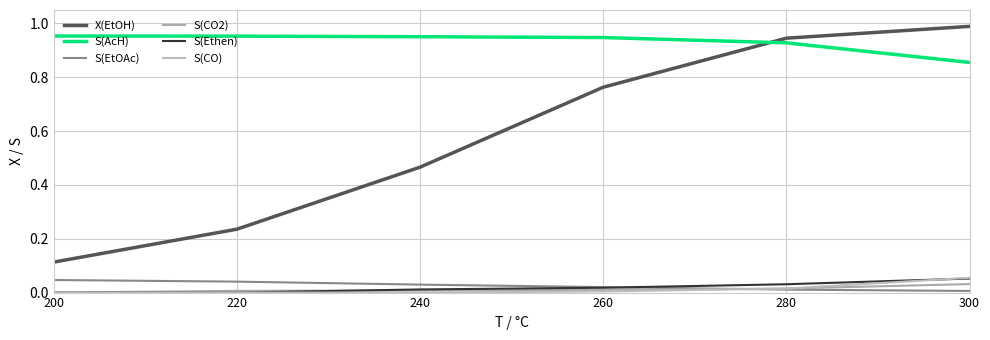

Reading left to right, list all the values displayed in this chart.

X(EtOH): 0.1	0.2	0.5	0.8	0.9	1.0
S(AcH): 1.0	1.0	1.0	0.9	0.9	0.9
S(EtOAc): 0.0	0.0	0.0	0.0	0.0	0.0
S(CO2): 0.0	0.0	0.0	0.0	0.0	0.0
S(Ethen): 0.0	0.0	0.0	0.0	0.0	0.1
S(CO): 0.0	0.0	0.0	0.0	0.0	0.1